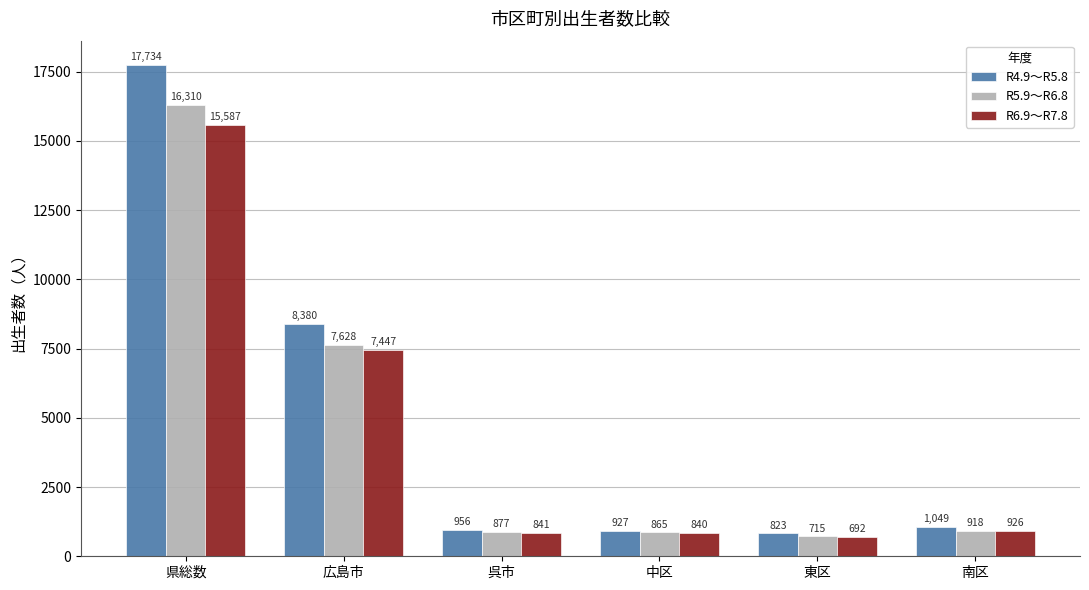

Which series changed the most between 広島市 and 呉市?

R4.9～R5.8